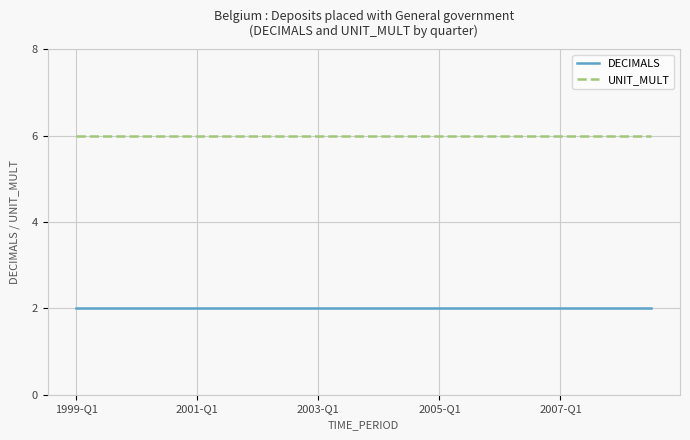

At how many categories does at least one series exceed 3?

20